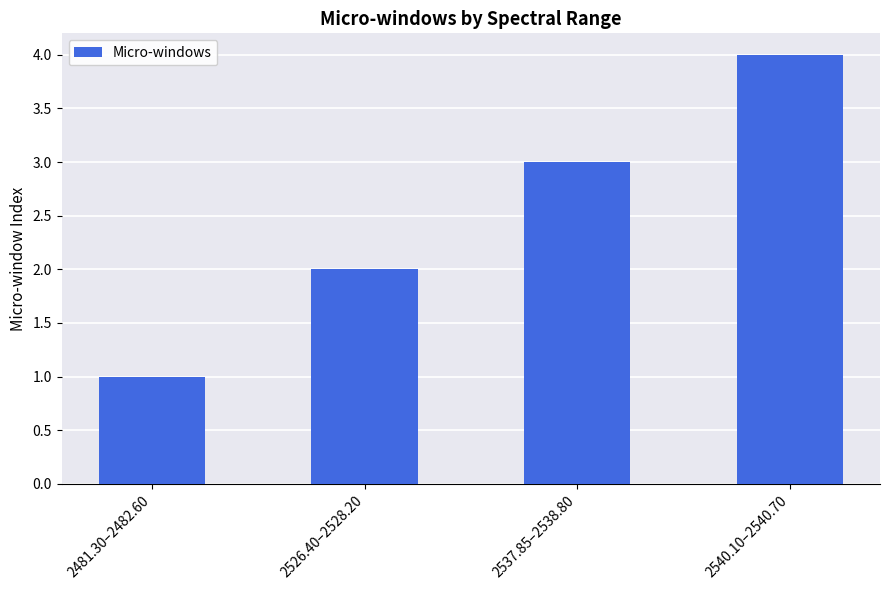

How many bars are there in total?

4